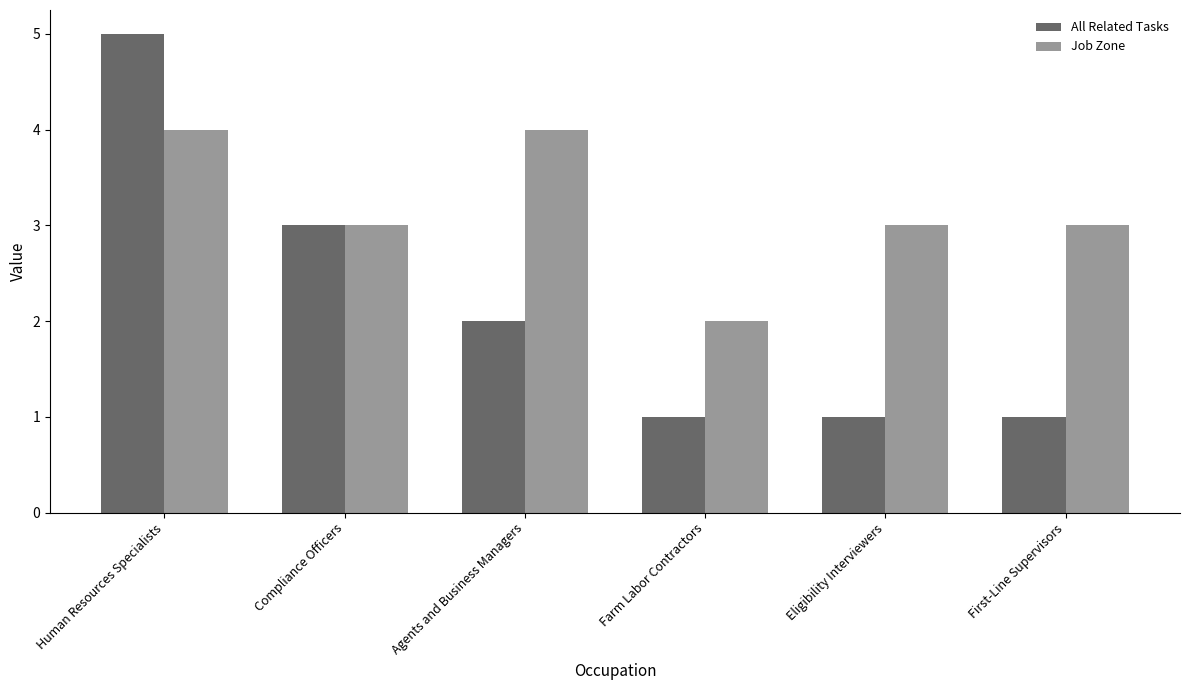

What is the average value of the Job Zone series?

3